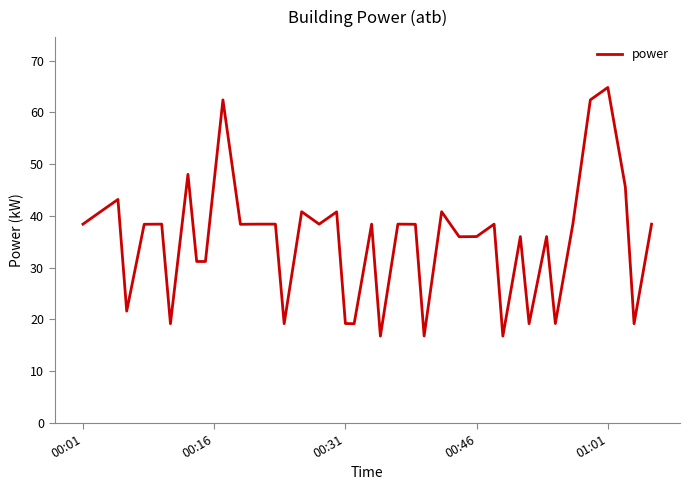

What is the greatest value displayed?

64.8